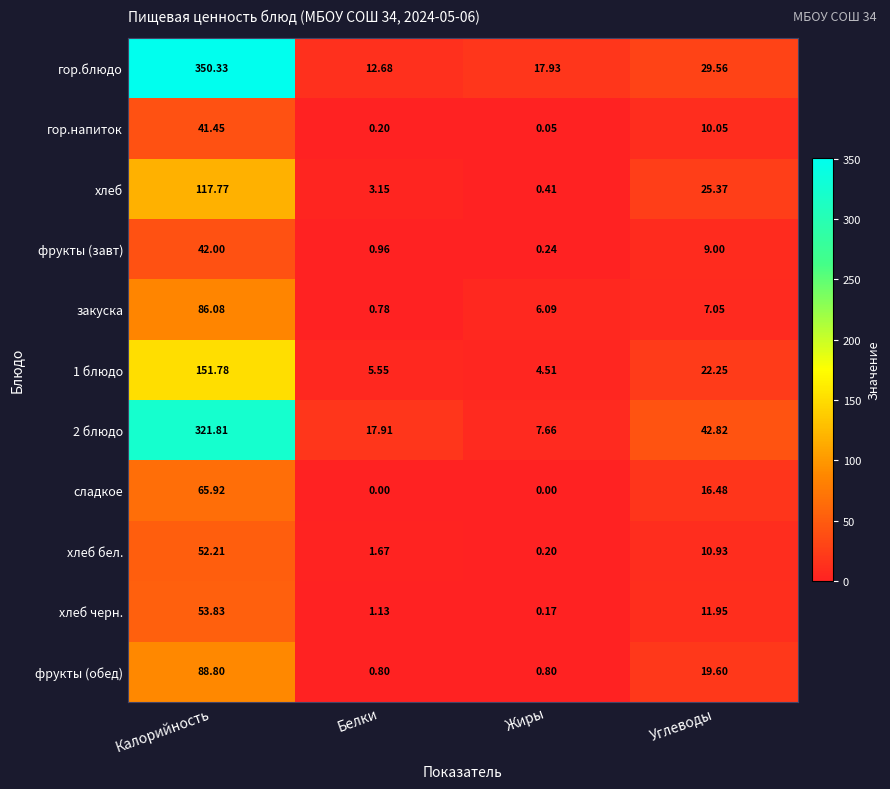

What is the difference between the highest and lowest values at Белки?

17.9